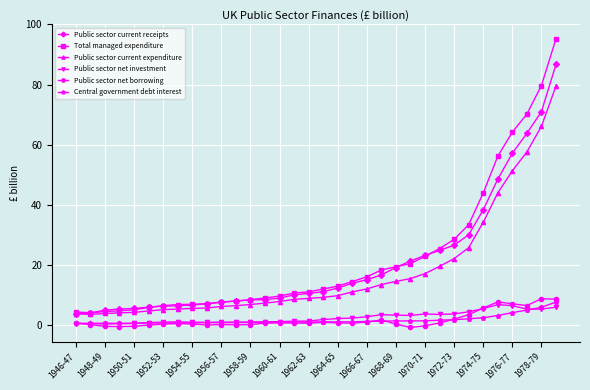

What is the value of the Public sector current receipts point at the 9th from the left?

6.6